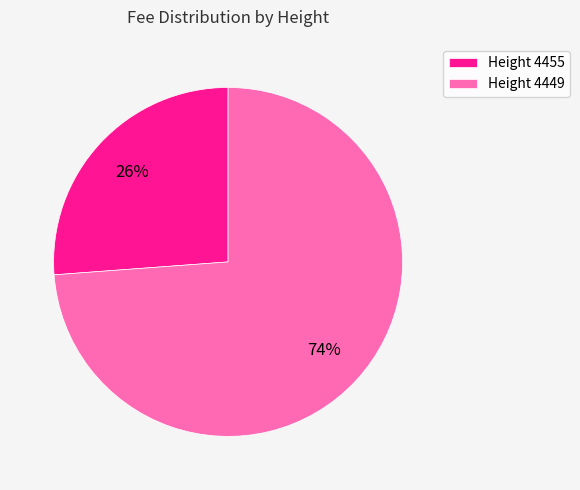

Do Height 4455 and Height 4449 together represent more than half of the pie?

Yes